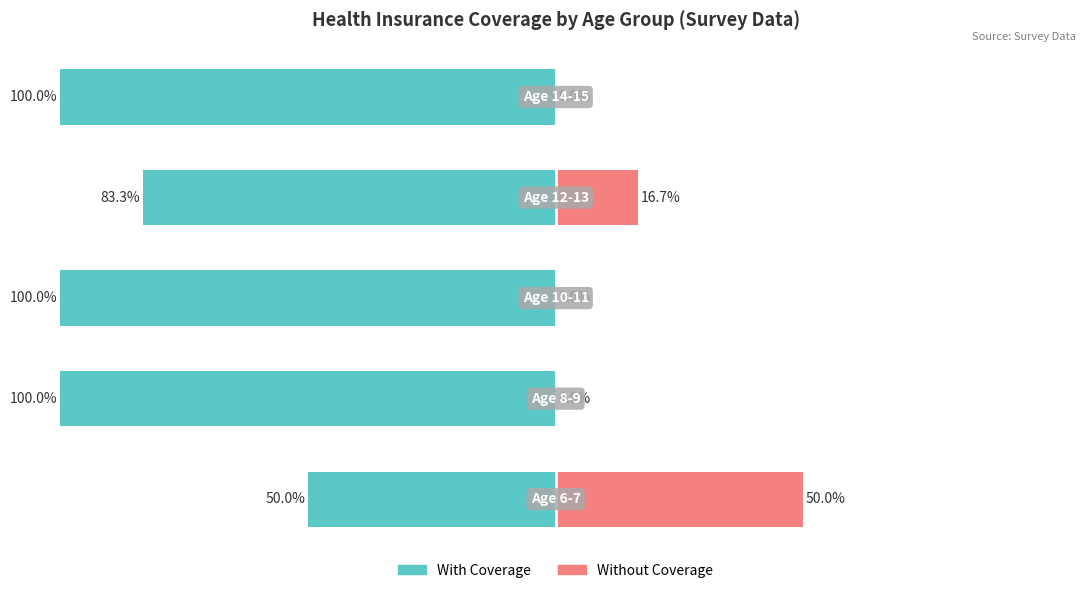

True or false: Without Coverage has a value of 50.0 at 0.

True